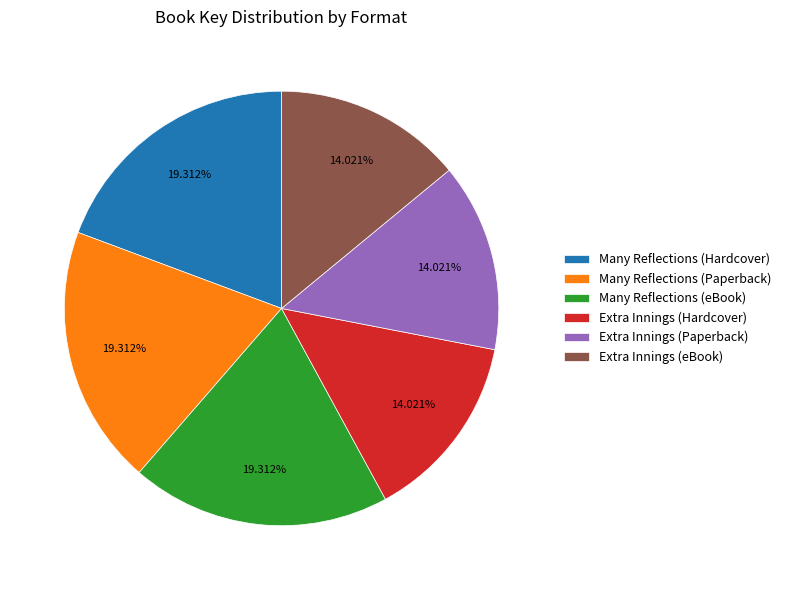

What percentage is the Extra Innings (Hardcover) slice, to the nearest percent?

14%